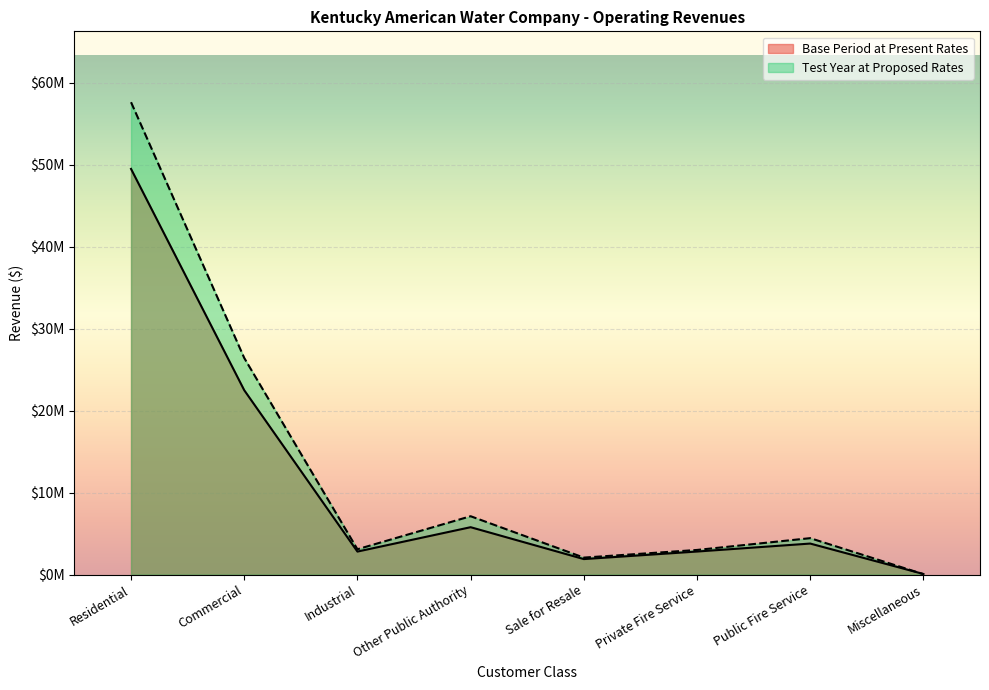

Rank the categories by Test Year at Proposed Rates value from highest to lowest.

Residential, Commercial, Other Public Authority, Public Fire Service, Industrial, Private Fire Service, Sale for Resale, Miscellaneous